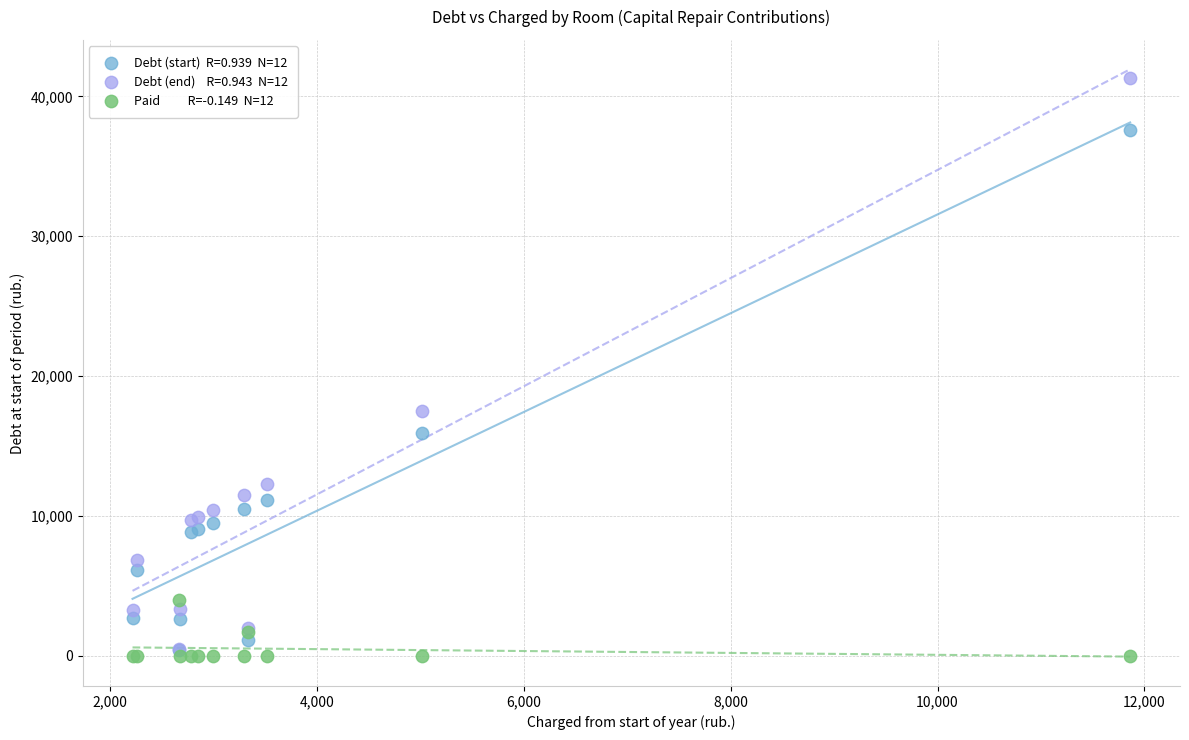

Across all series, what Y value is closest to 20668?

17488.0